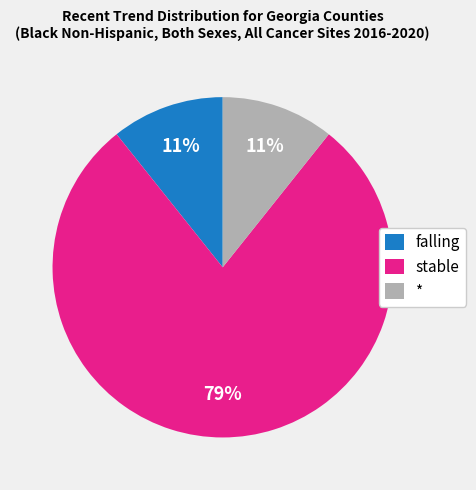

Which category has the biggest portion of the pie?

stable